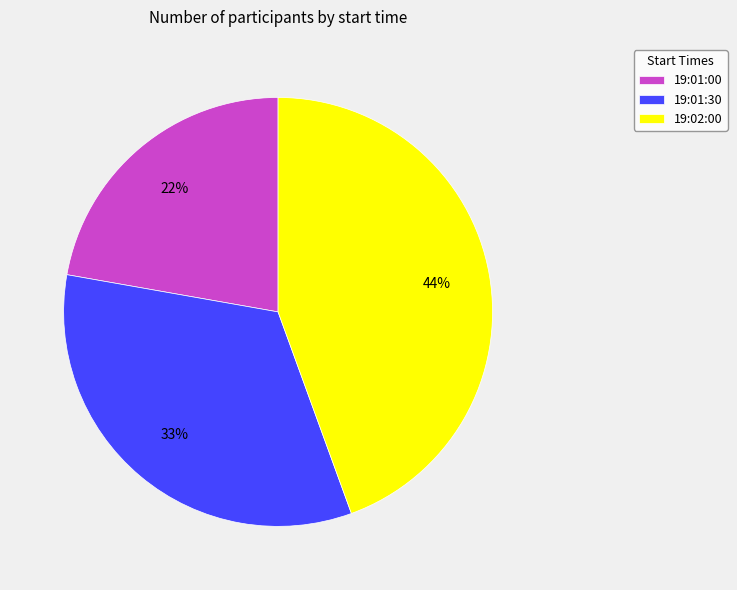

What is the ratio of the value at 19:01:00 to the value at 19:01:30?

0.7